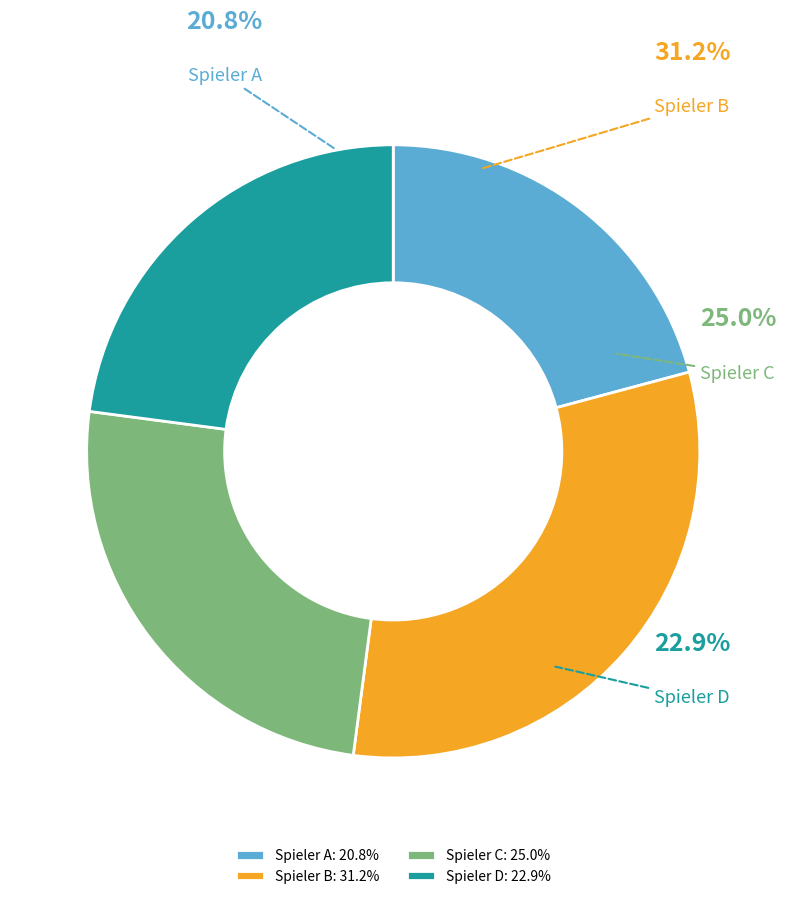

Combined, do Spieler D and Spieler C account for over 50%?

No